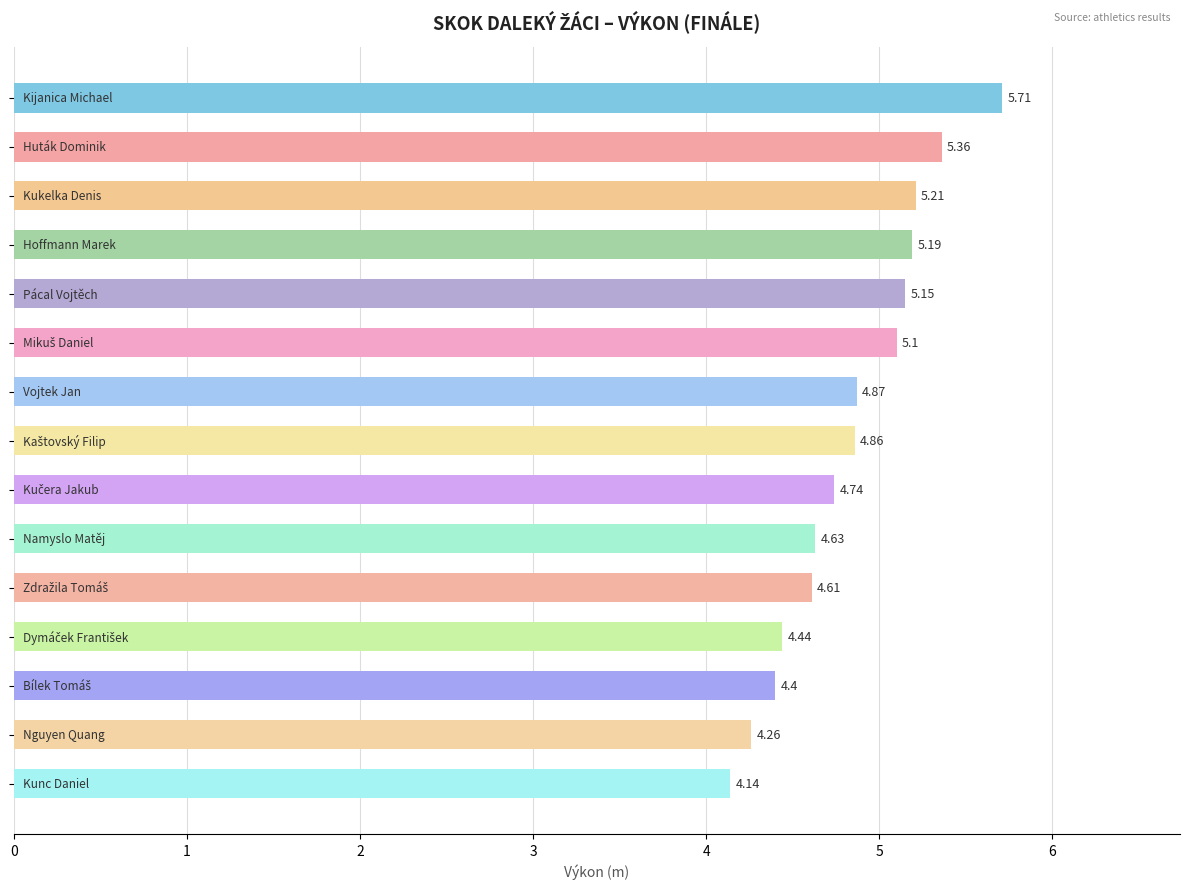

What is the difference between the second highest and second lowest values?

1.1